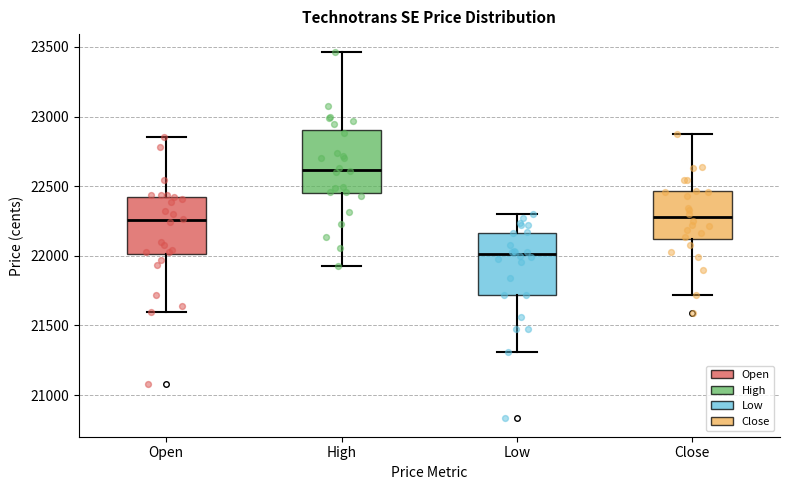

Where is the upper edge of the box for High on the y-axis? The values are not printed on the chart, so give them approximately, as read against the axis.

22900